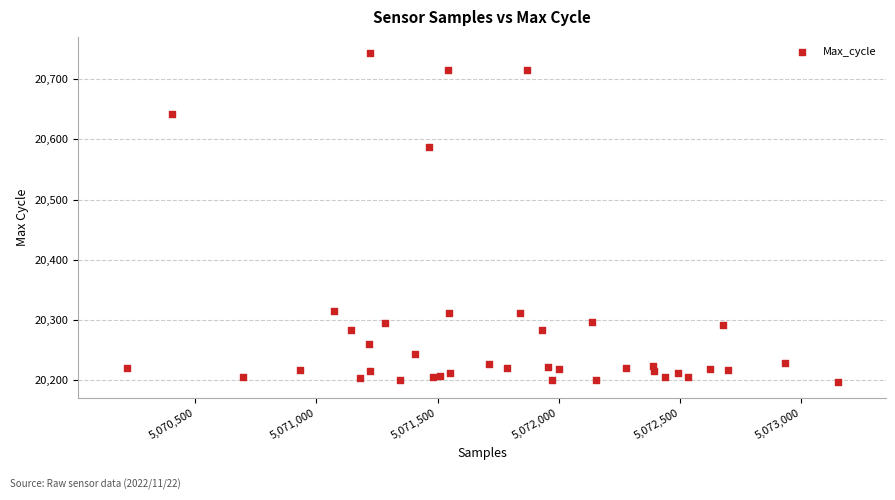

What Y value in the scatter plot is closest to 20470?

20587